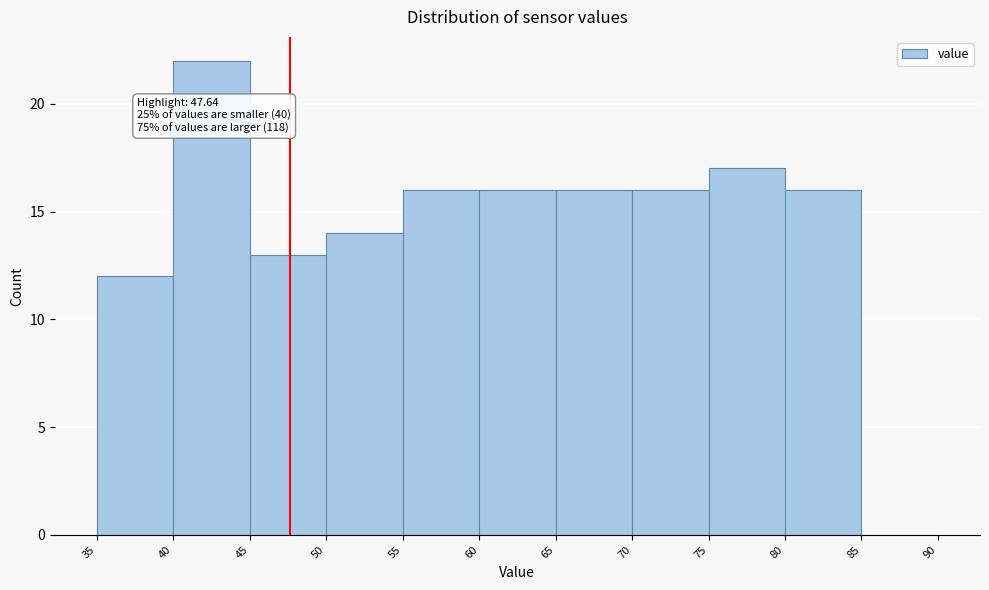

Which range on the x-axis has the tallest bar?

40 to 45